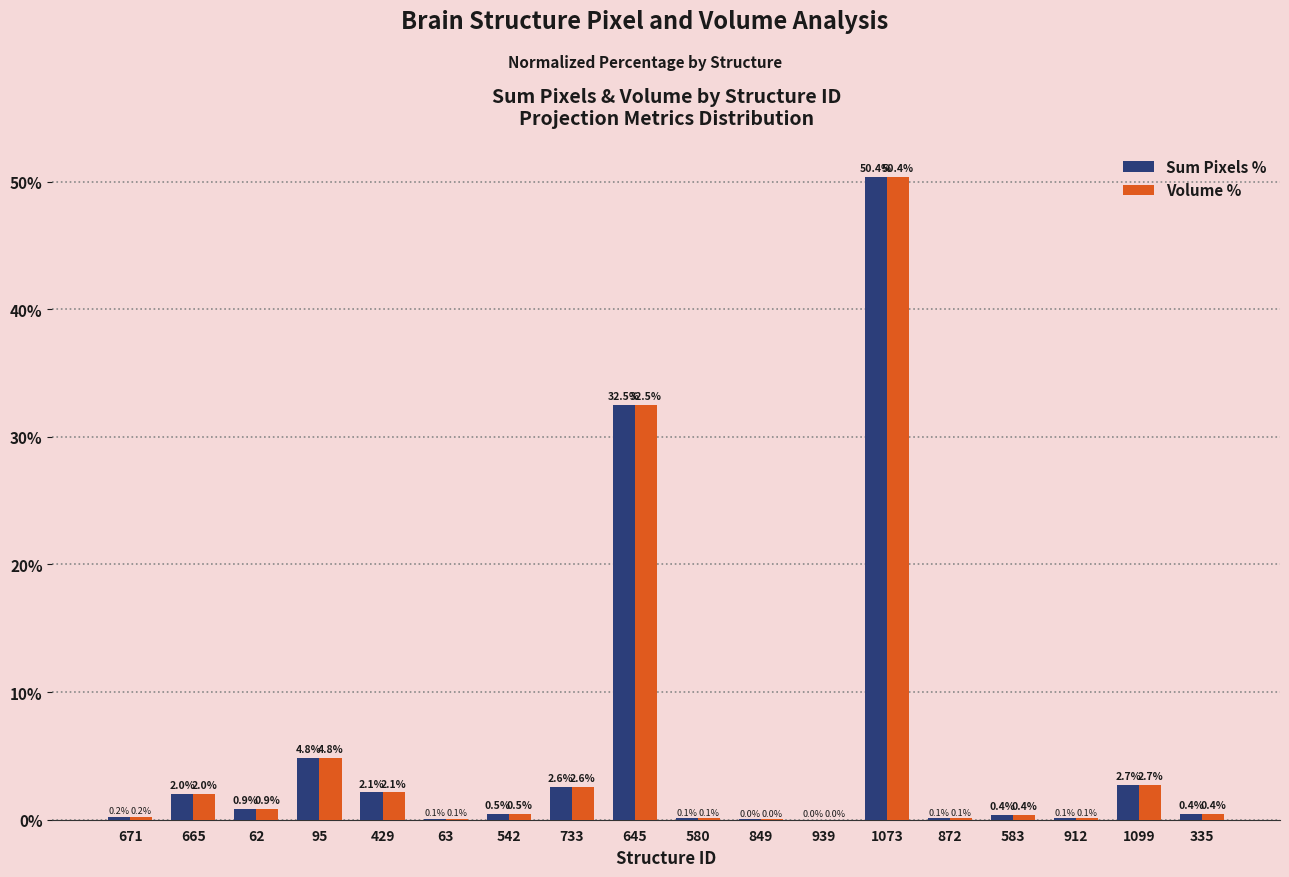

What is the maximum value shown in the chart?

50.4